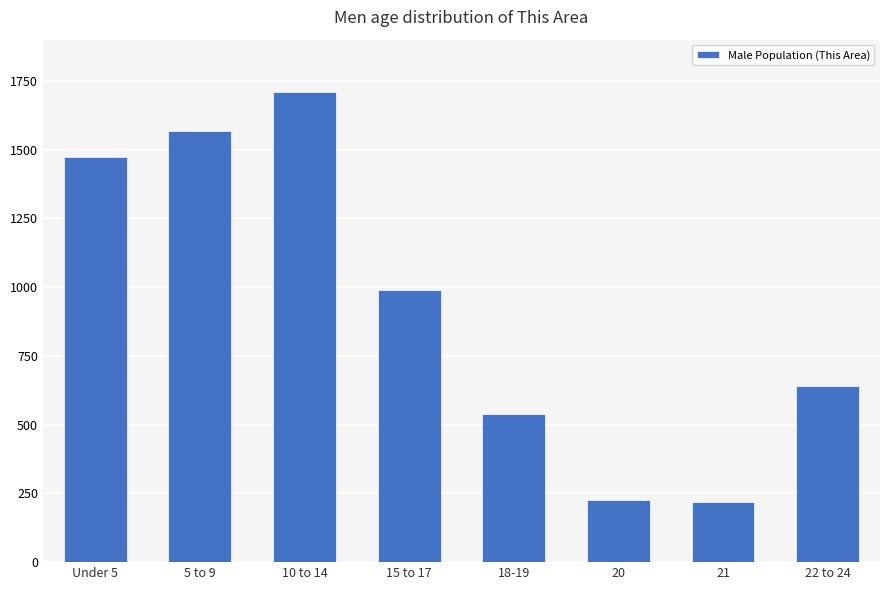

What position from the right is 10 to 14?

6